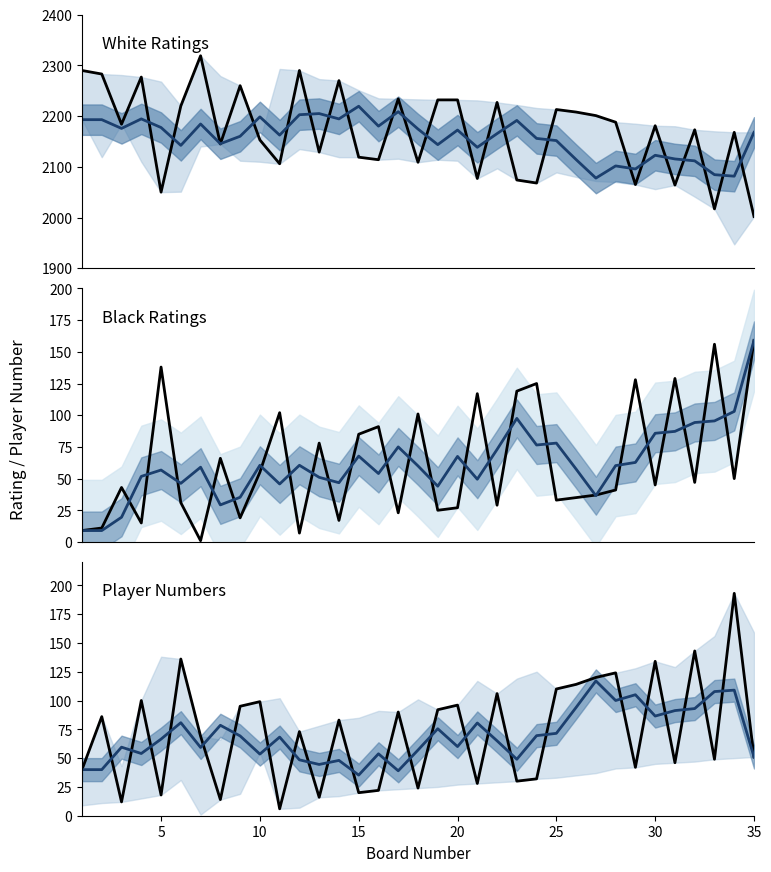

Does the chart display data point markers on the line(s)?

No